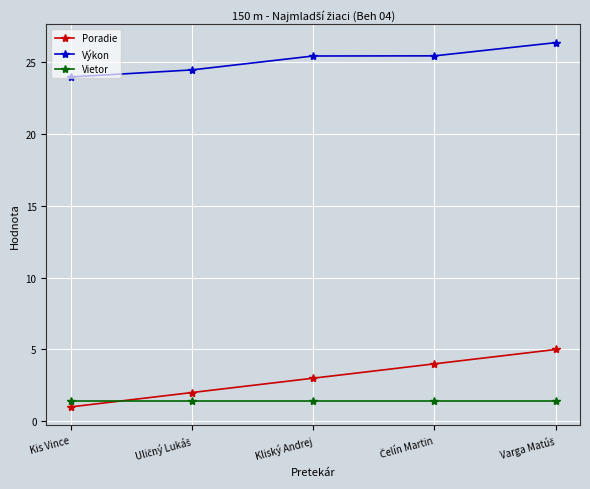

Which series has the largest total across all categories?

Výkon